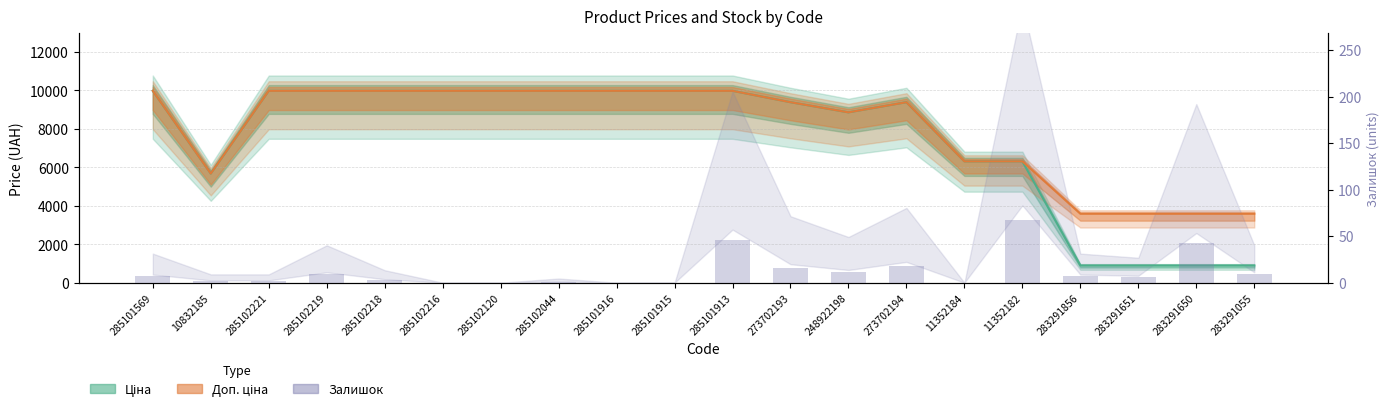

How many groups of bars are there?

20